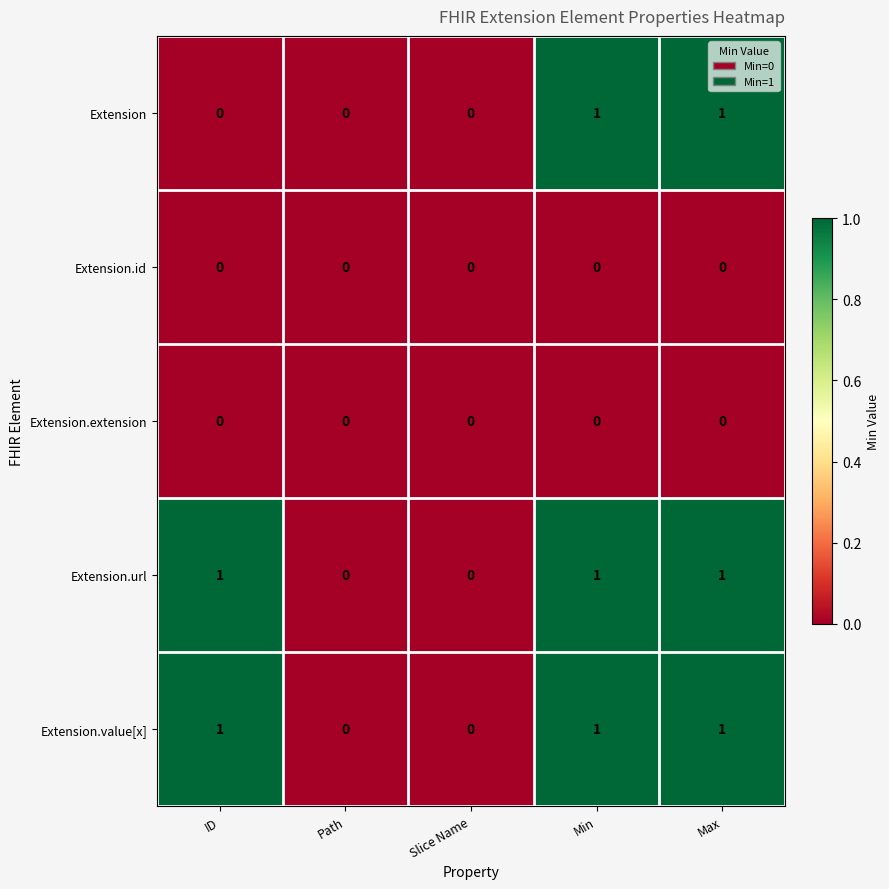

How many Extension.url values are between 0 and 1?

5